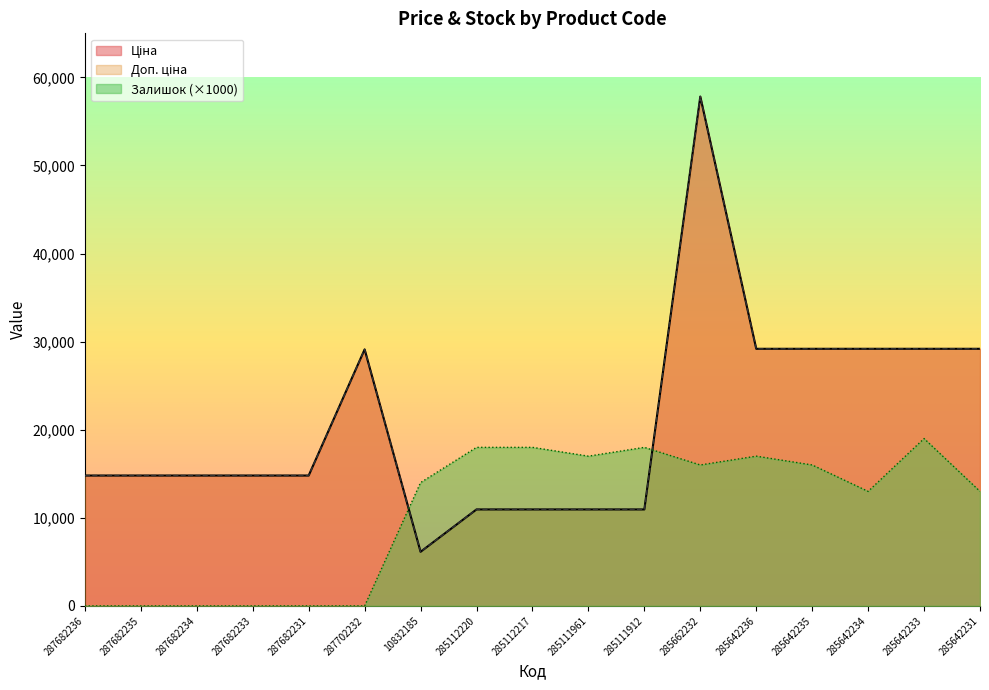

True or false: Залишок has a value of 11696.4 at 287682234.

False